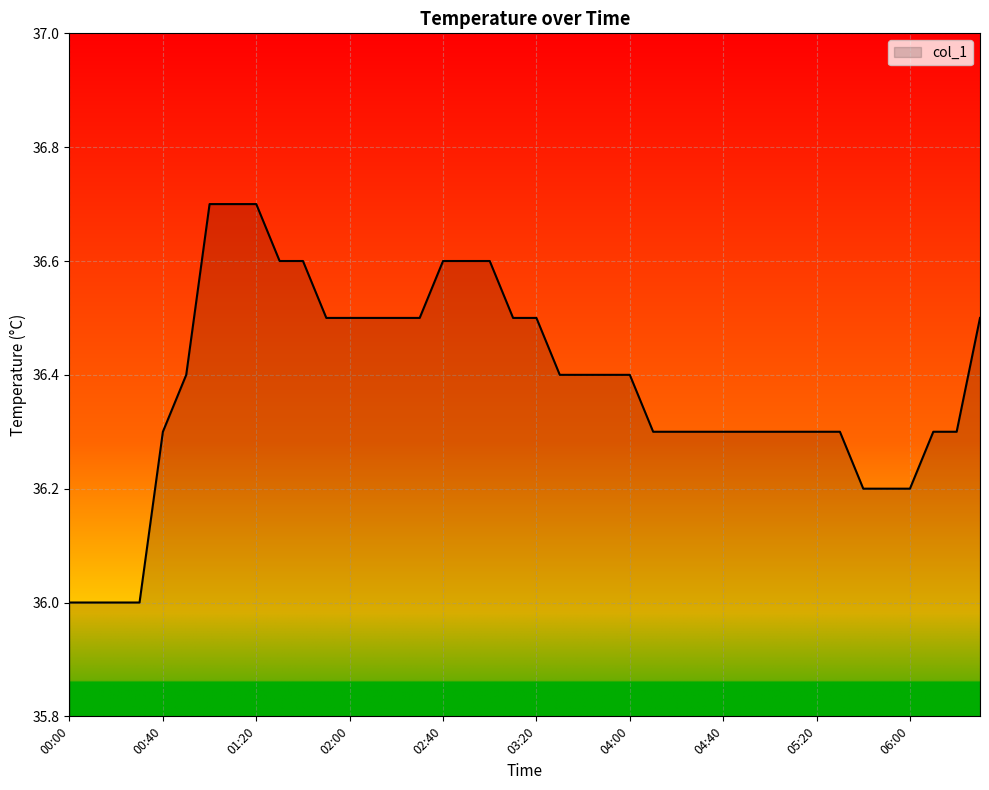

What is the maximum value shown in the chart?

36.7